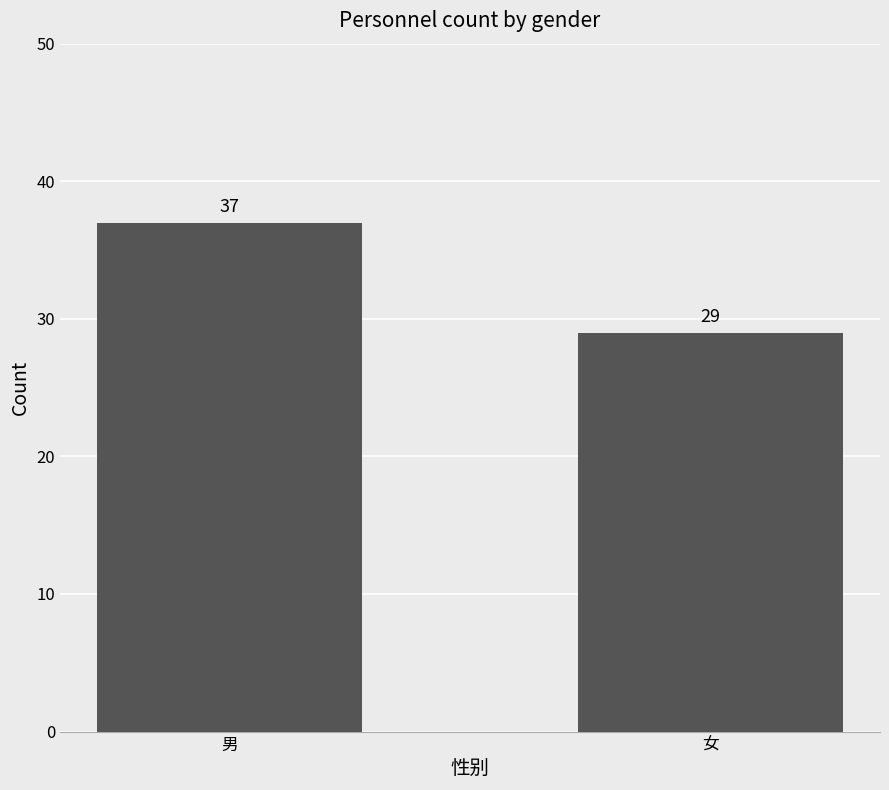

What is the average value?

33